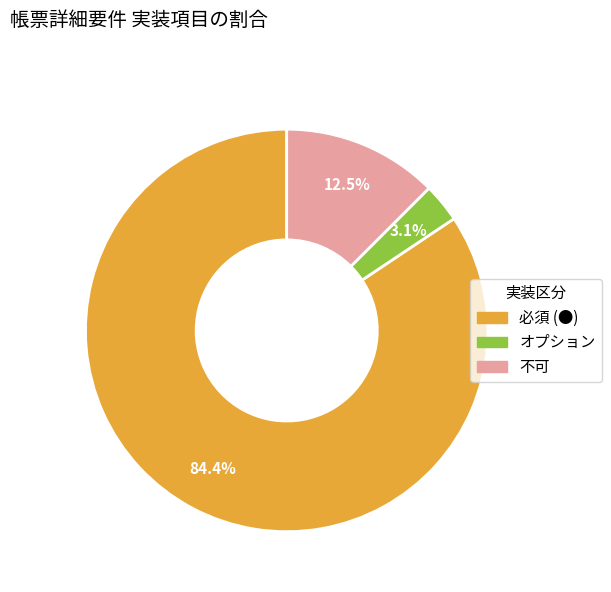

Is there any slice that represents more than half of the pie?

Yes